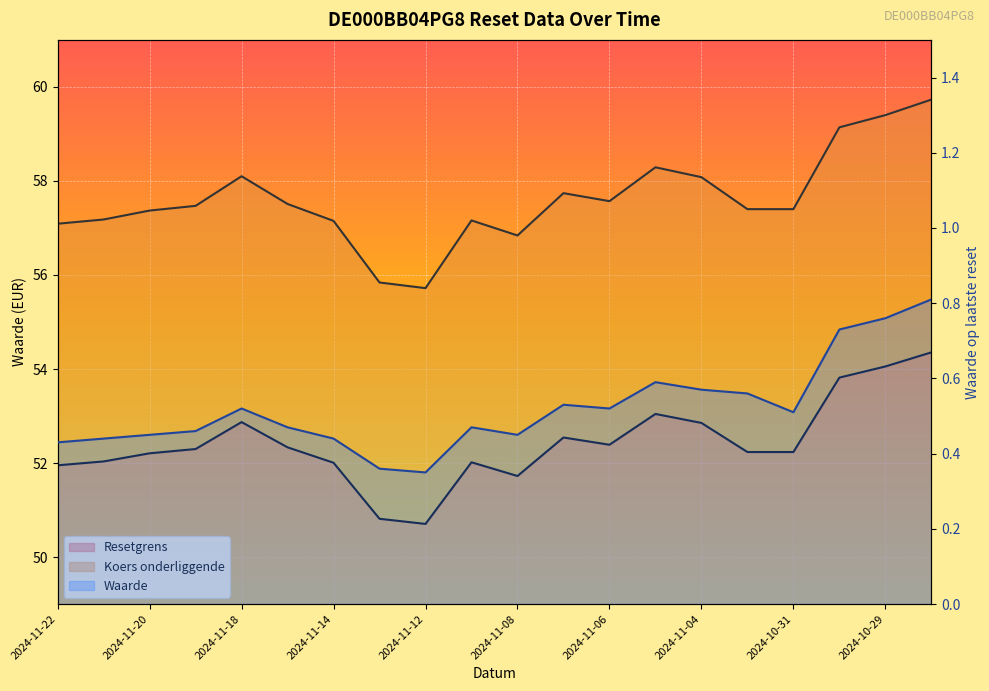

Is it true that Resetgrens equals 77.2 at 2024-11-22?

False